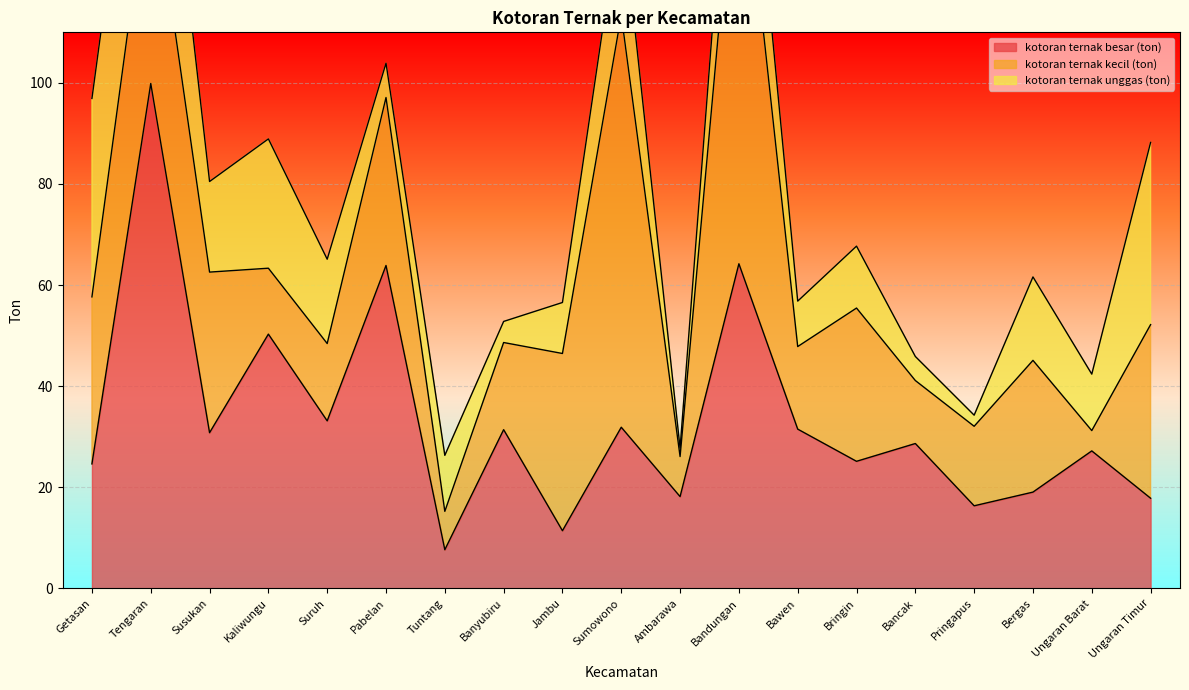

What is the difference between the maximum and minimum values in the kotoran ternak kecil (ton) series?

86.4